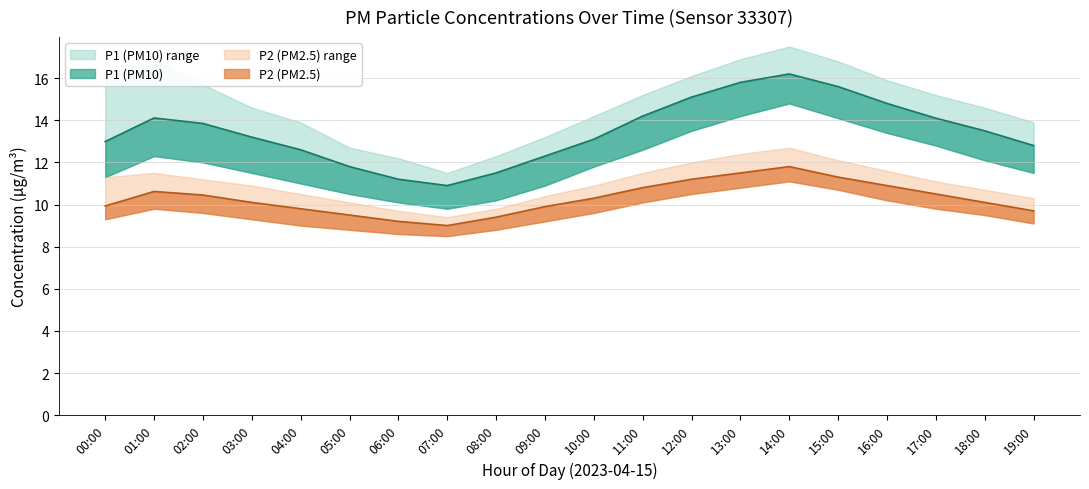

List the series in order of their overall mean, lowest first.

P2, P1